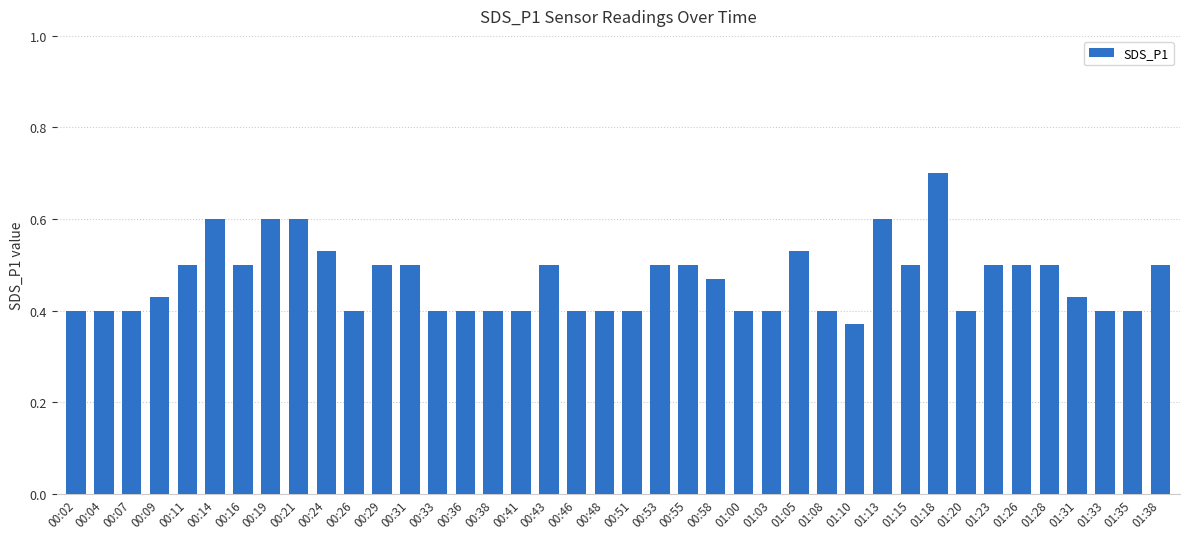

Does the chart contain any negative values?

No